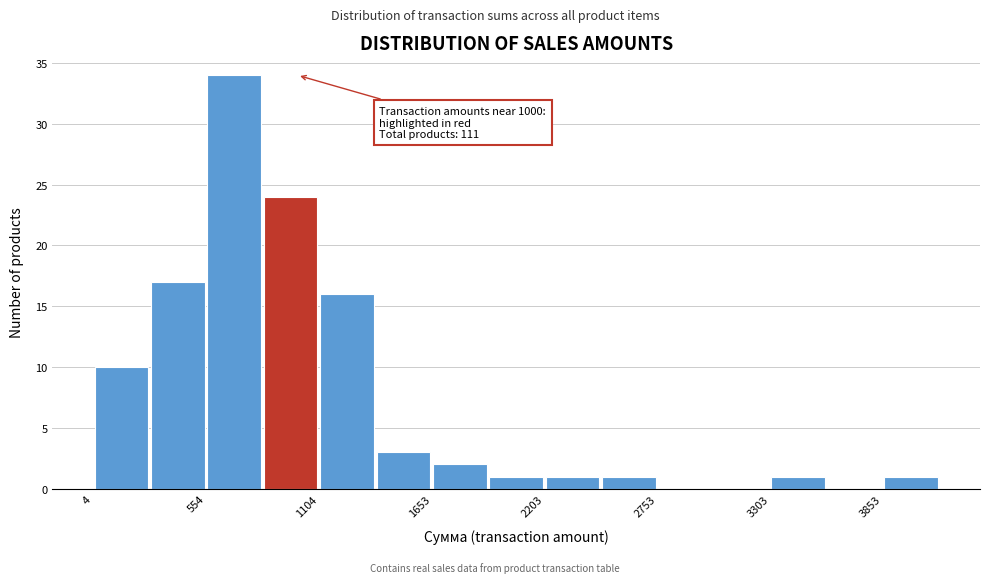

Around what value on the x-axis is the tallest bar? Give the approximate position of its centre, as read against the axis.

700